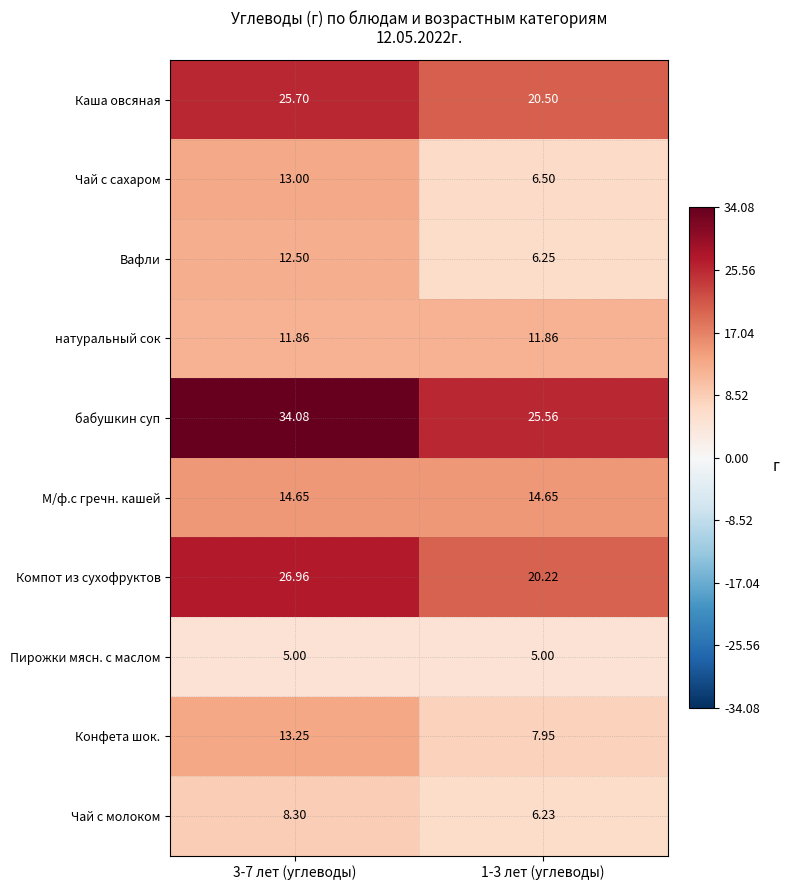

List the series in order of their peak value, lowest first.

Пирожки мясн. с маслом, Чай с молоком, натуральный сок, Вафли, Чай с сахаром, Конфета шок., М/ф.с гречн. кашей, Каша овсяная, Компот из сухофруктов, бабушкин суп